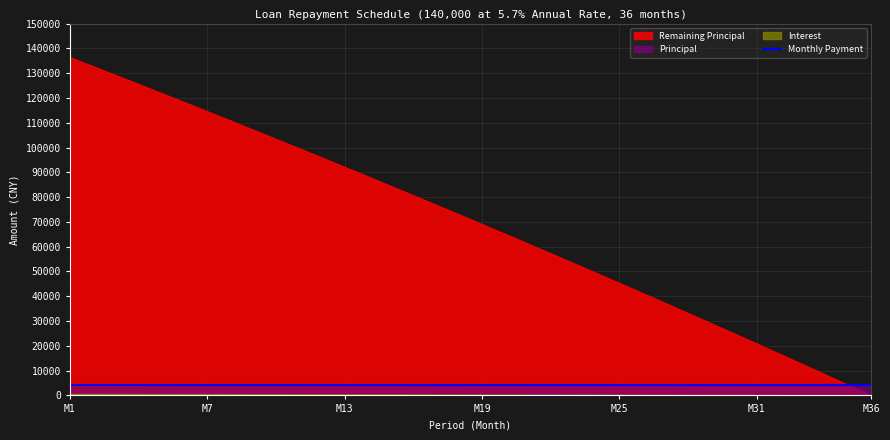

How many times do Remaining Principal and Interest cross each other?

1